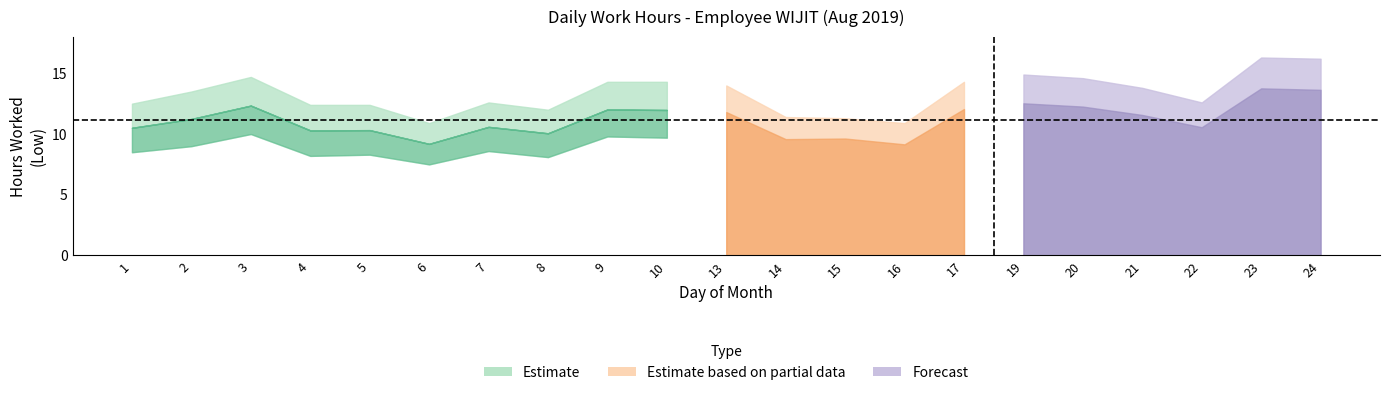

What is the difference between the second highest and minimum values in the Low_lower series?

3.7